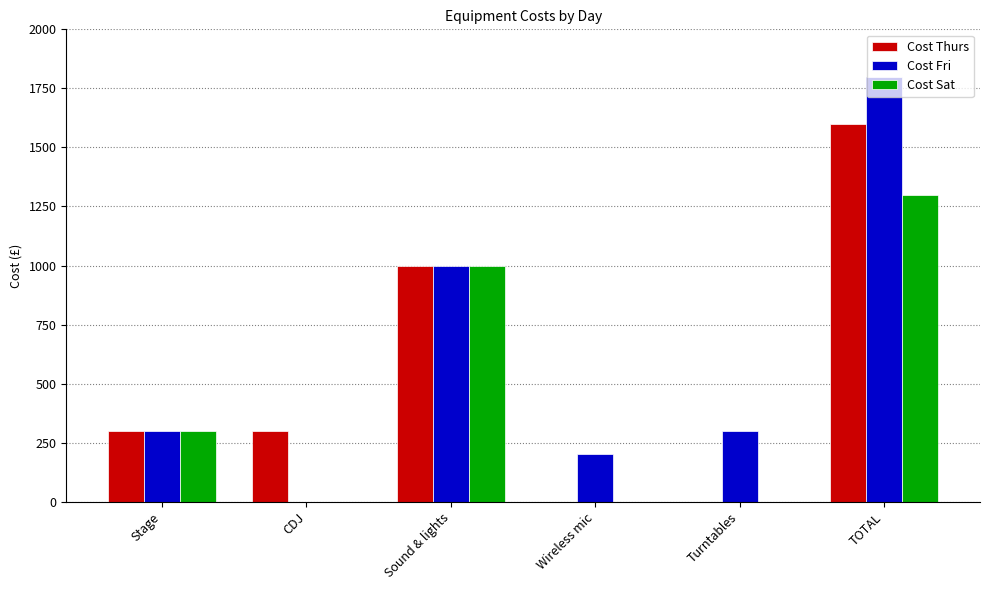

Which label corresponds to the largest value in the chart?

TOTAL